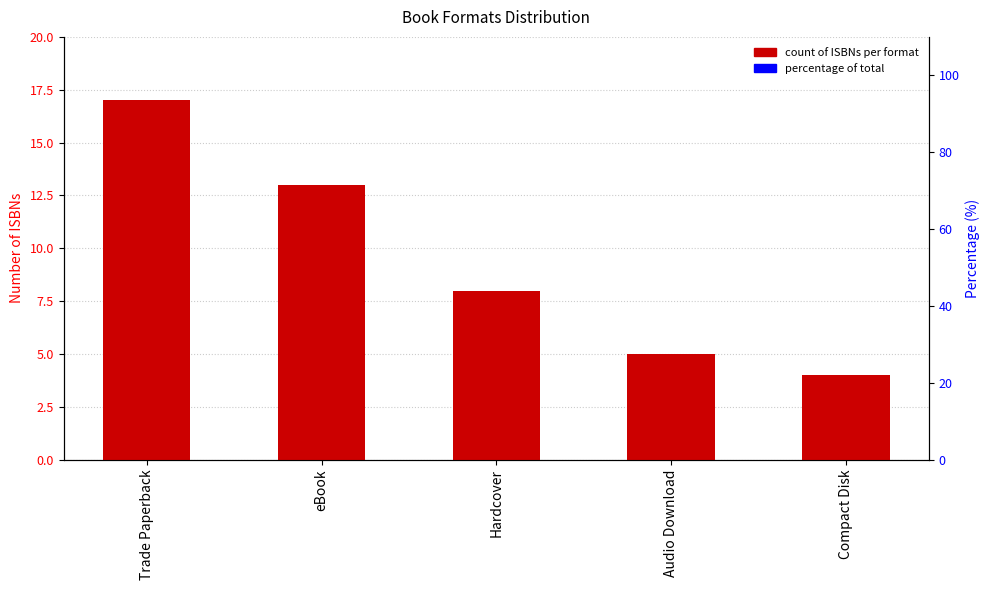

What is the change in value from Hardcover to Compact Disk?

-4